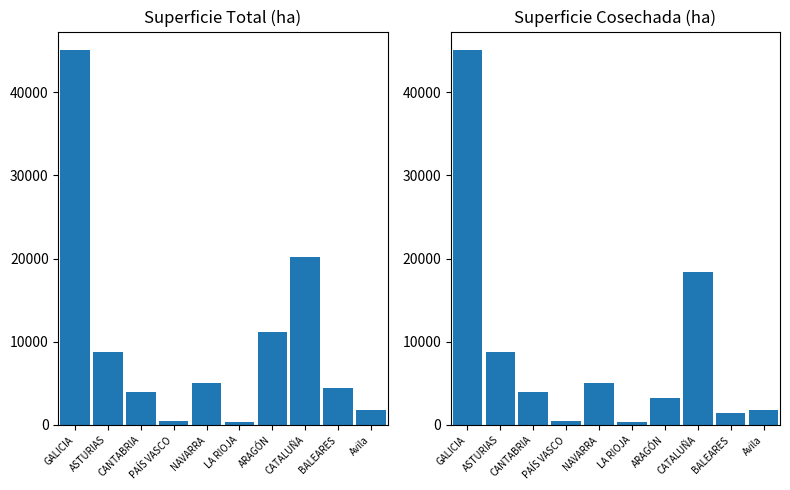

What is the smallest value displayed?

358